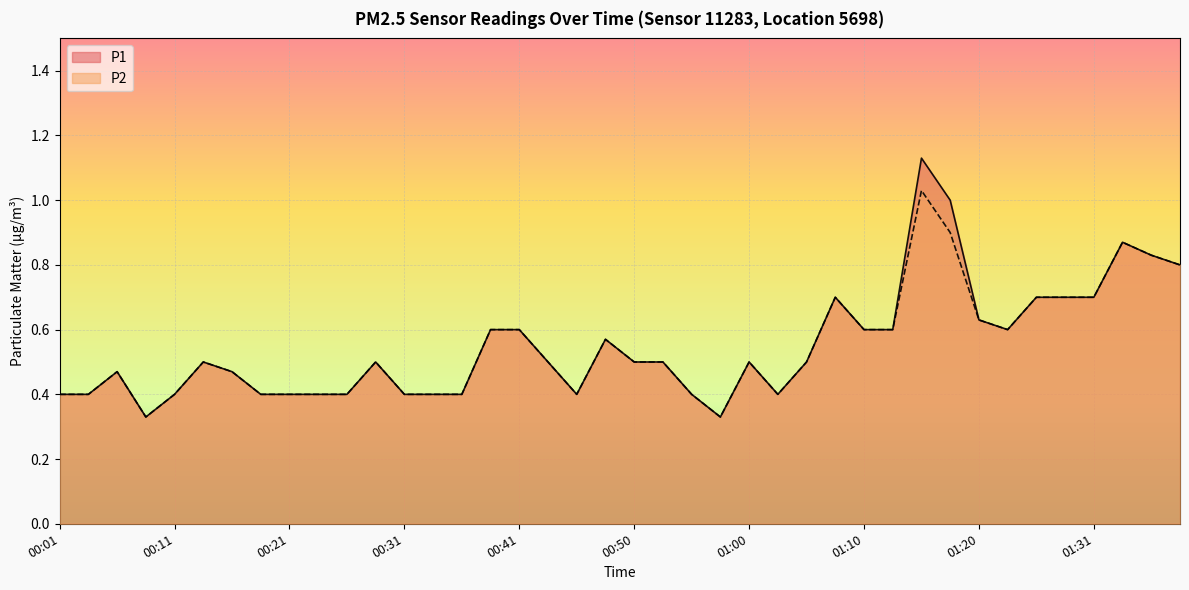

What is the highest value of the P2 series?

1.0